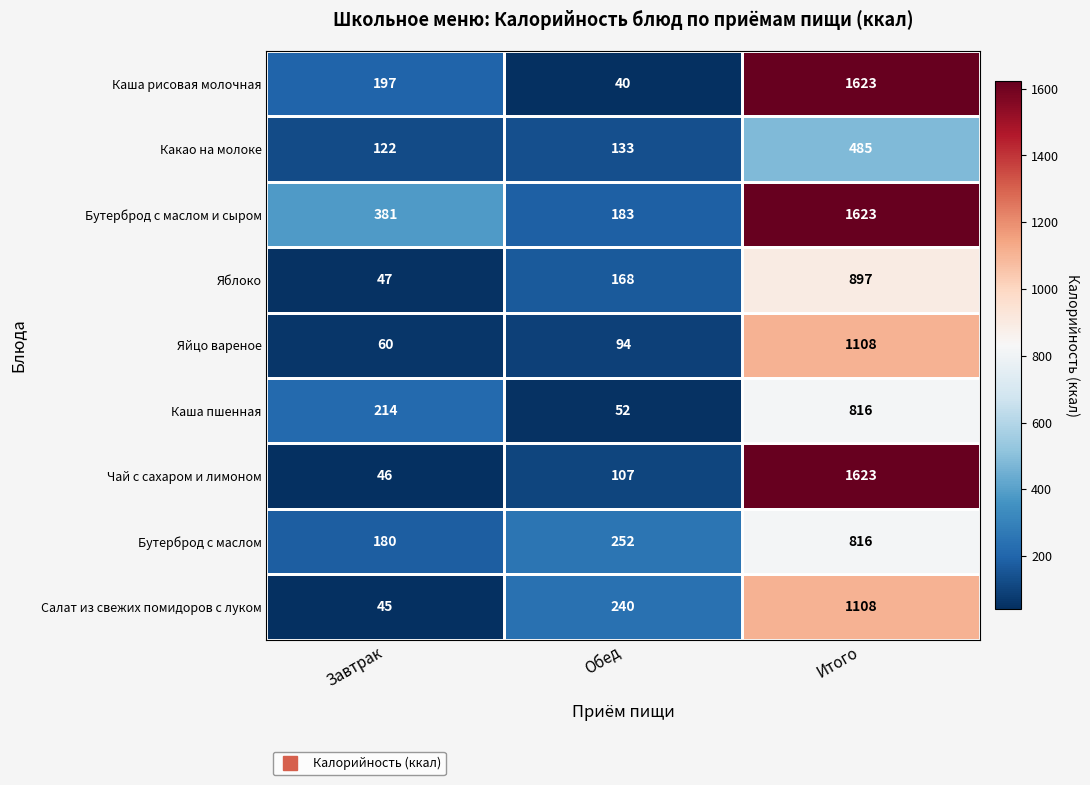

What is the difference between the maximum and second lowest values in the Каша пшенная series?

602